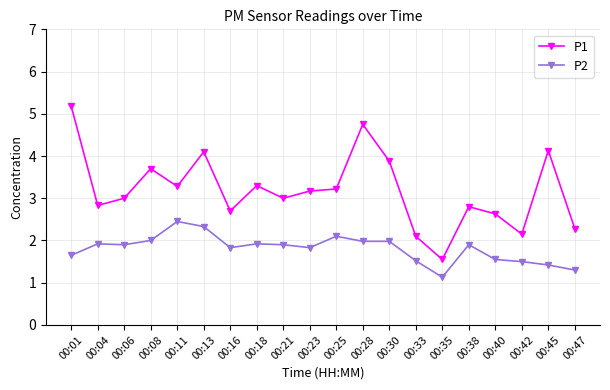

How many data points does each series have?

20